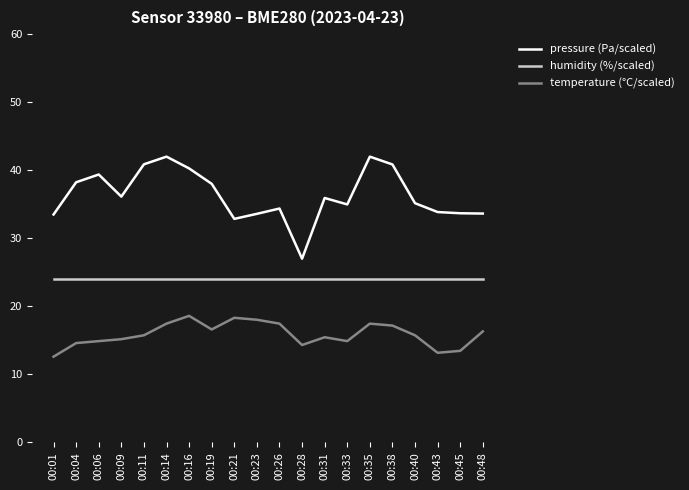

What is the lowest value of the humidity (%/scaled) series?

24.0